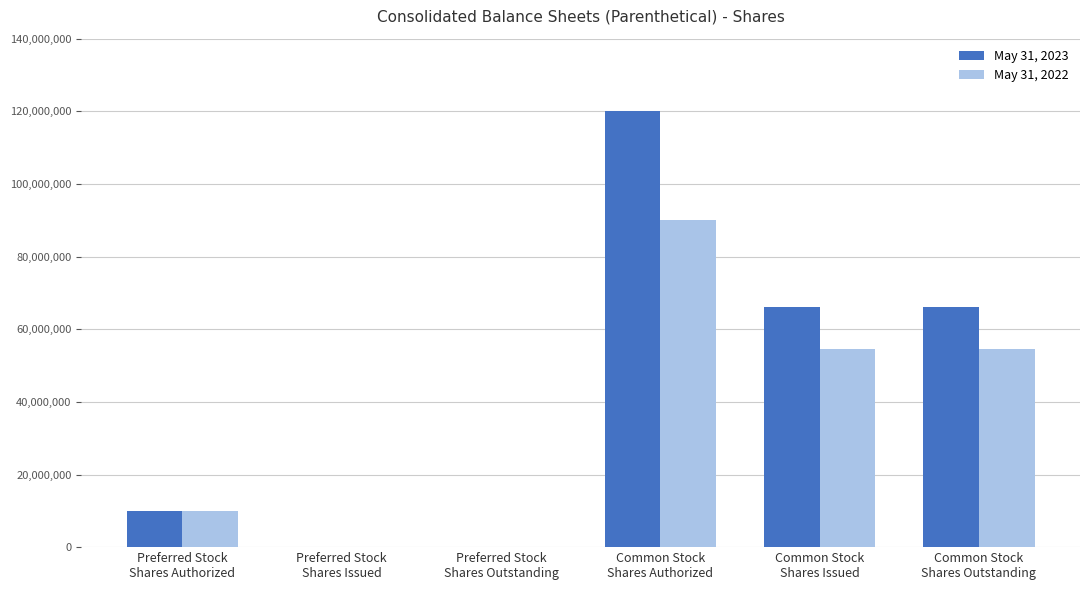

What is the sum of all May 31, 2023 values?

262440412